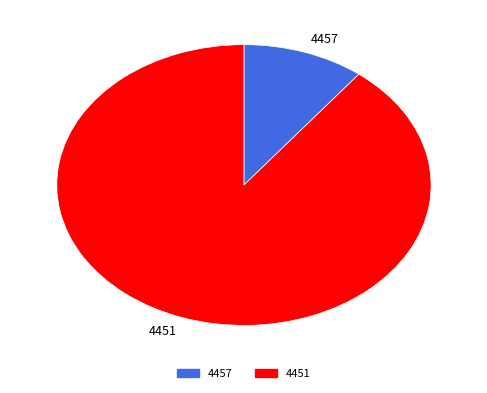

Is there a majority slice in this chart?

Yes